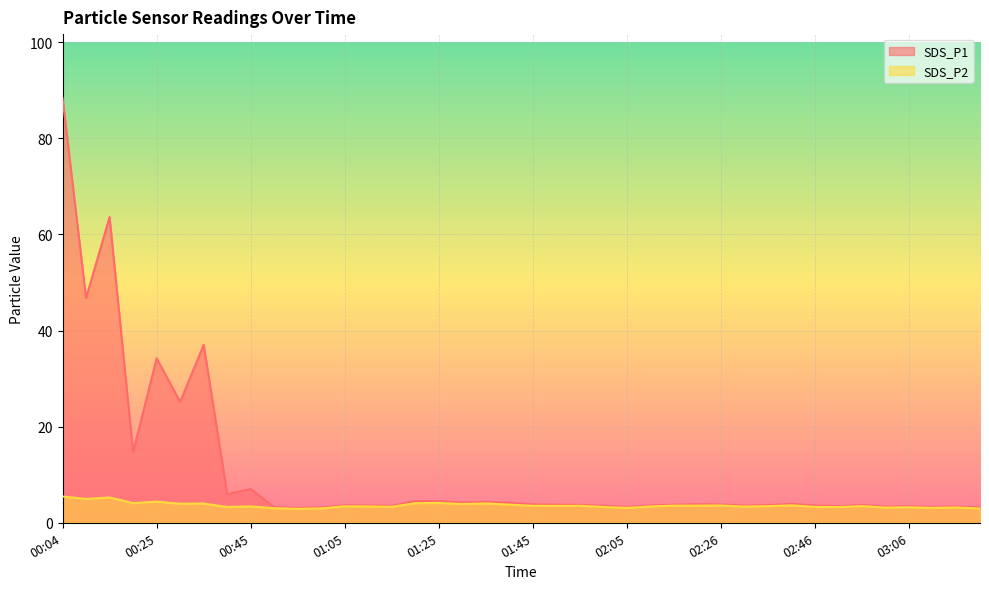

In SDS_P1, how many points are higher than both neighbors (excluding endpoints)?

12